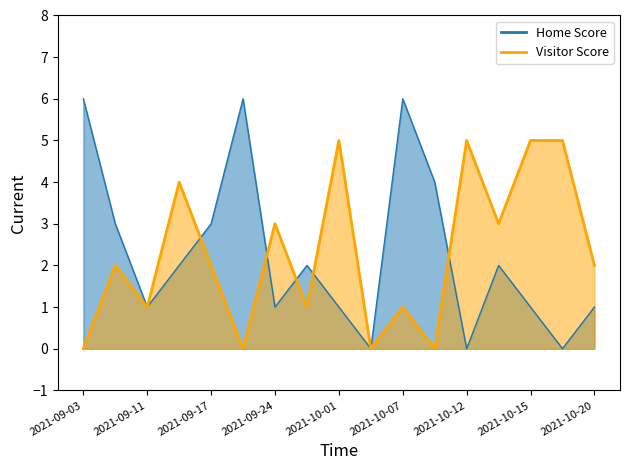

List the labels in order of Visitor Score value, largest first.

2021-10-01, 2021-10-12, 2021-10-15, 2021-10-18, 2021-09-13, 2021-09-24, 2021-10-14, 2021-09-08, 2021-09-17, 2021-10-20, 2021-09-11, 2021-09-28, 2021-10-07, 2021-09-03, 2021-09-21, 2021-10-05, 2021-10-09